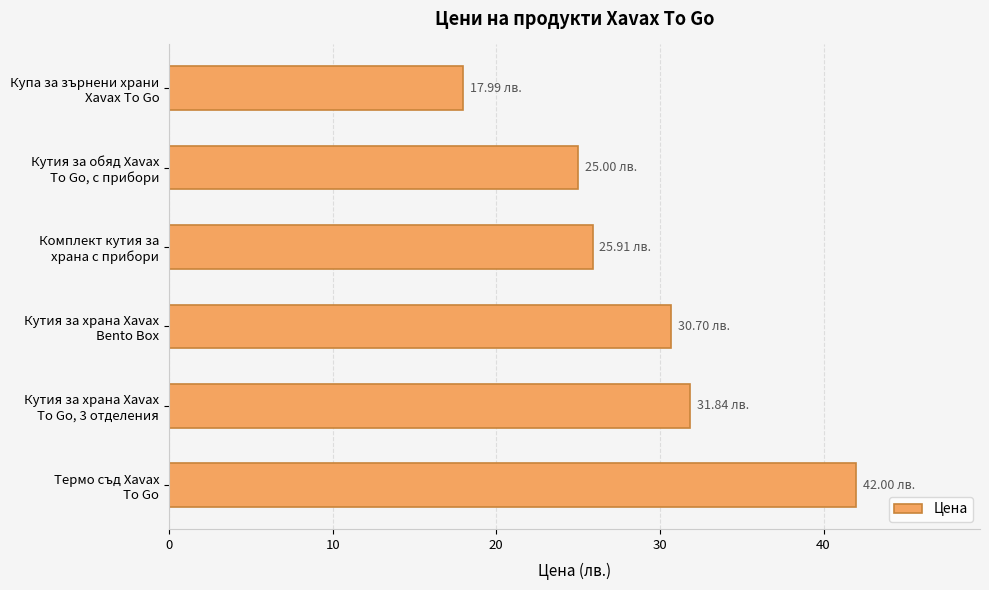

Count the number of values greater than 30.

3